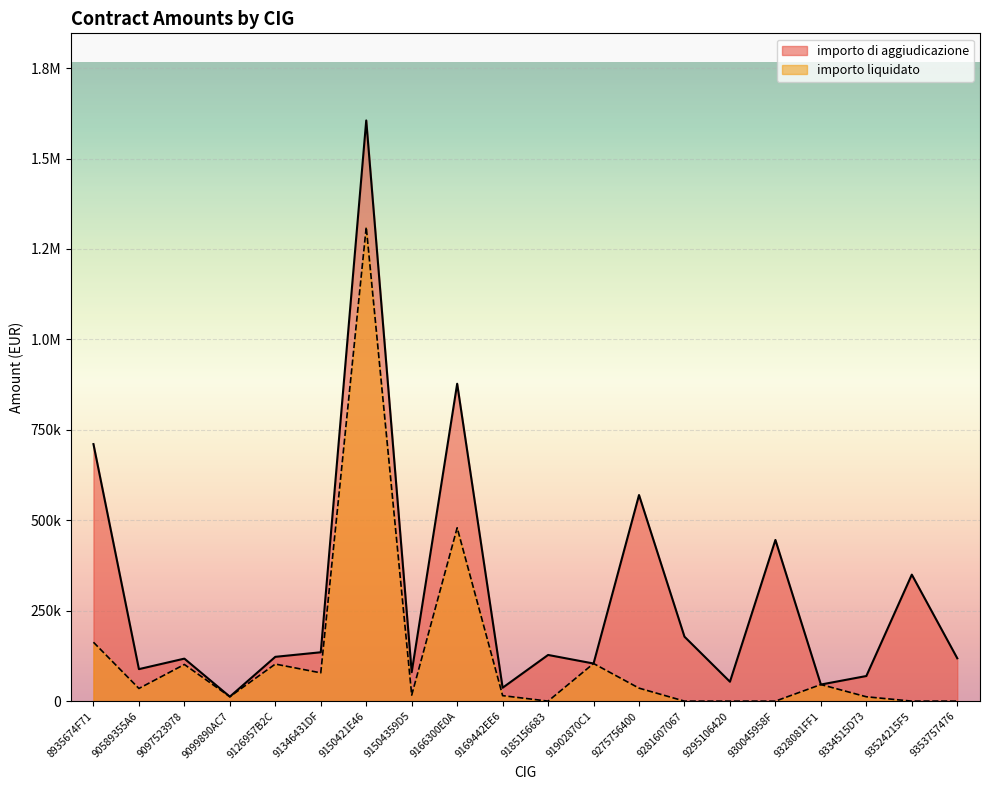

At which label does importo di aggiudicazione first exceed 122475?

8935674F71